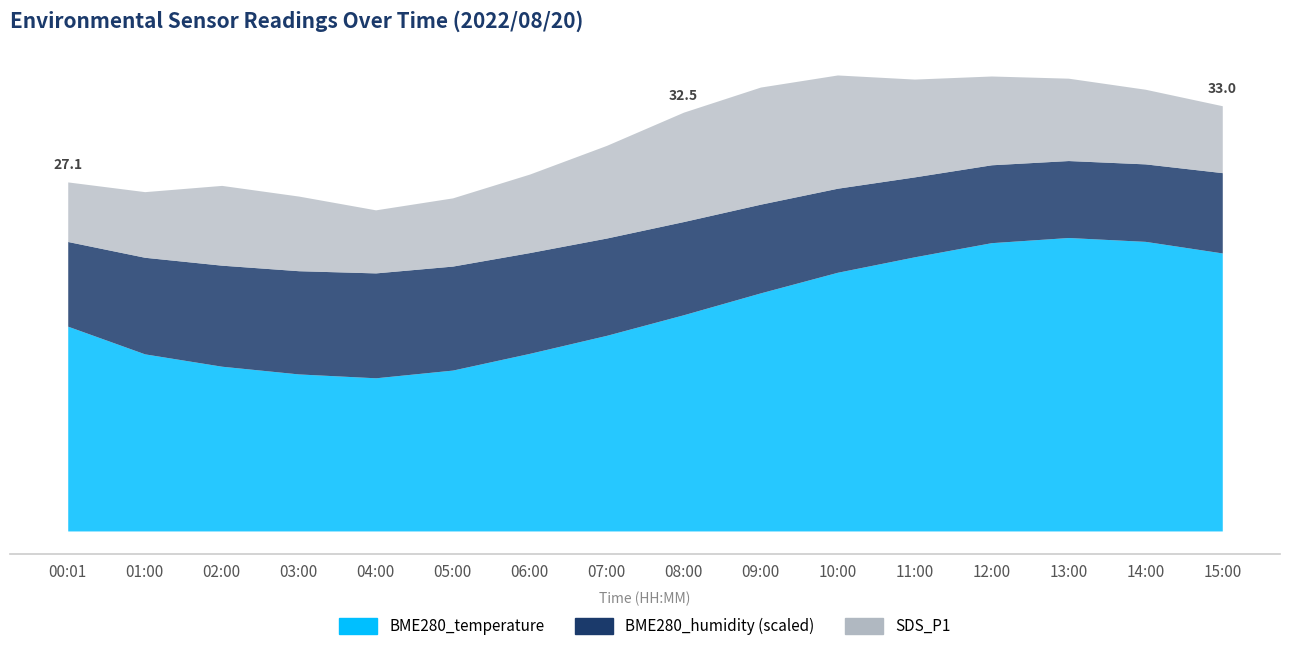

What is the maximum value for SDS_P1?

9.1